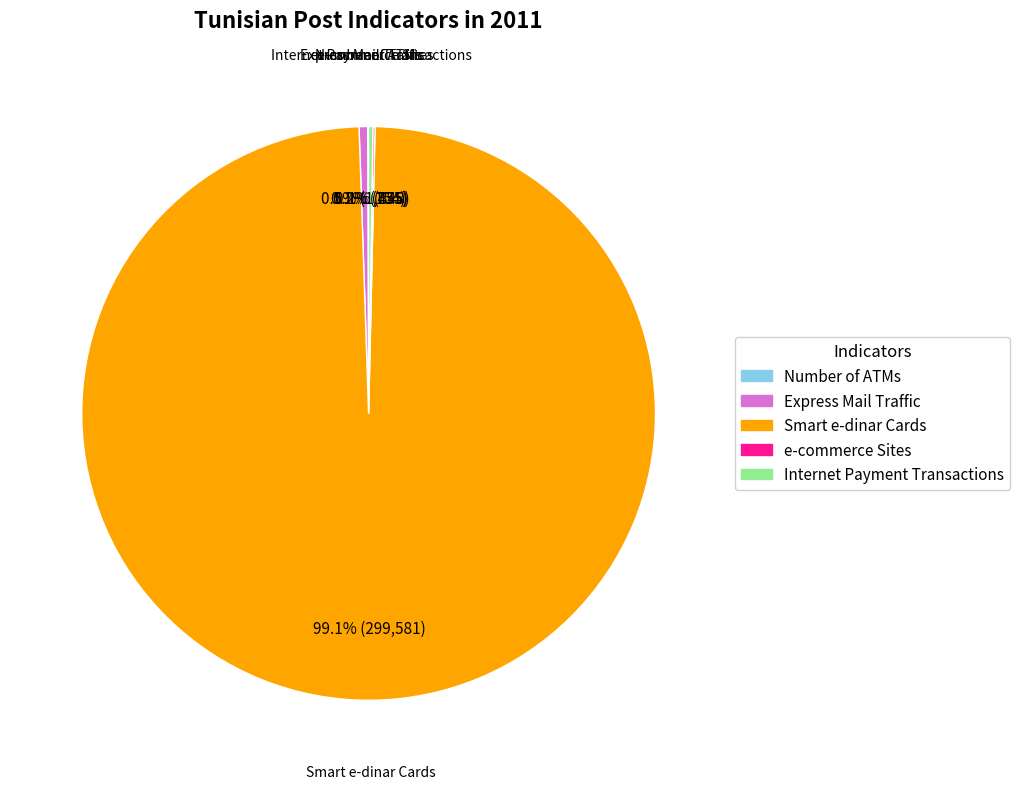

Is there any slice that represents more than half of the pie?

Yes